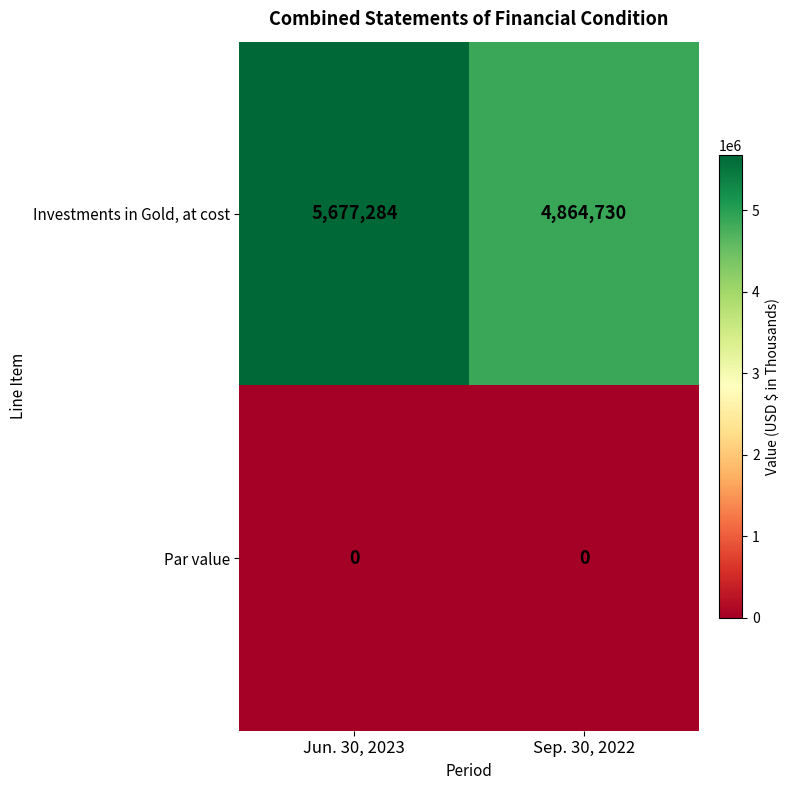

Rank the series by their maximum value, from lowest to highest.

Par value, Investments in Gold, at cost